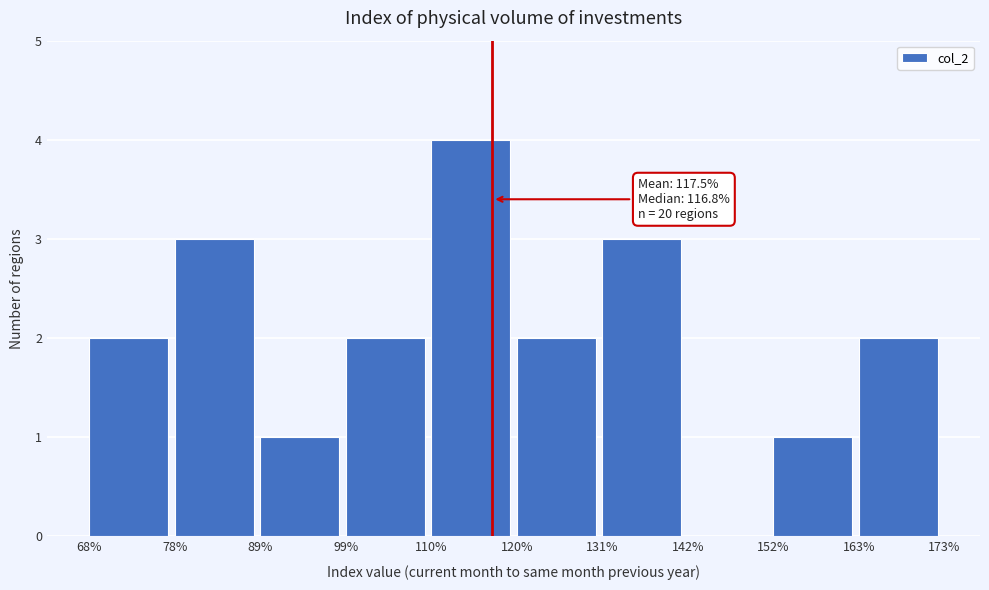

Which range on the x-axis has the tallest bar?

110% to 120%